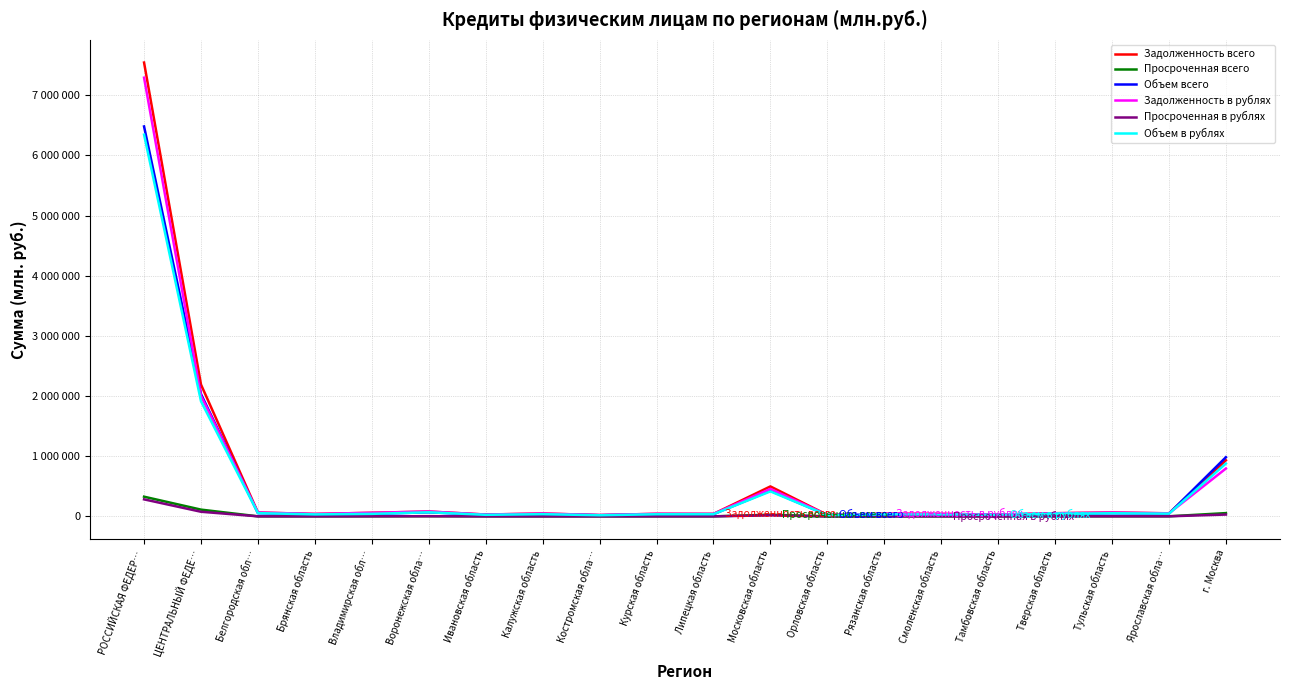

What are all the series names shown in the legend?

Задолженность всего, Просроченная всего, Объем всего, Задолженность в рублях, Просроченная в рублях, Объем в рублях